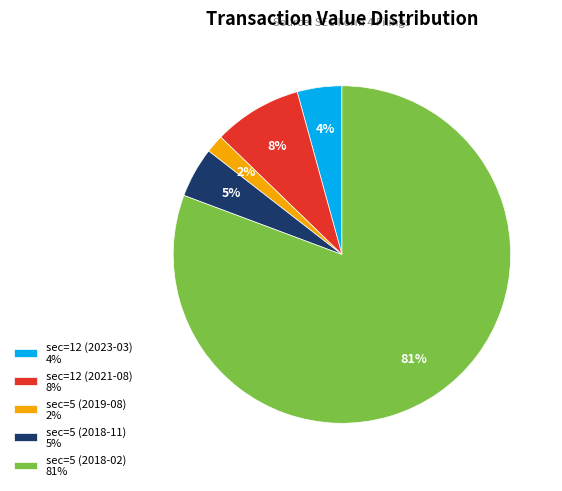

Is it true that sec=5 (2018-02) is 71% of the pie?

False